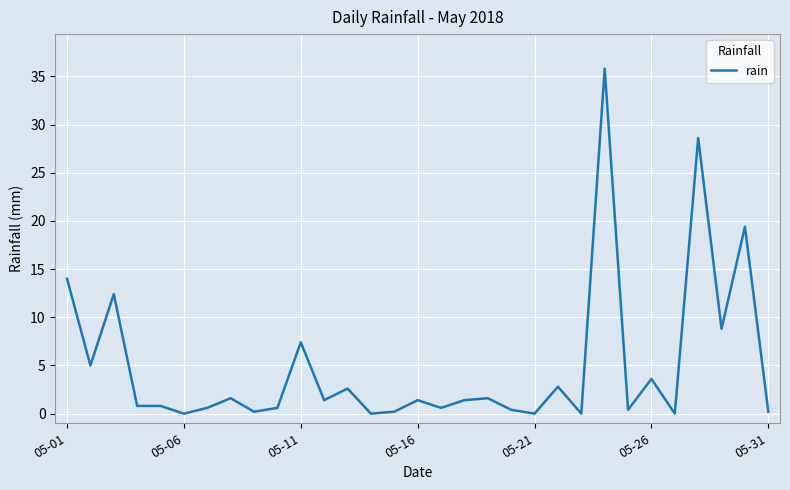

What is the greatest value displayed?

35.8